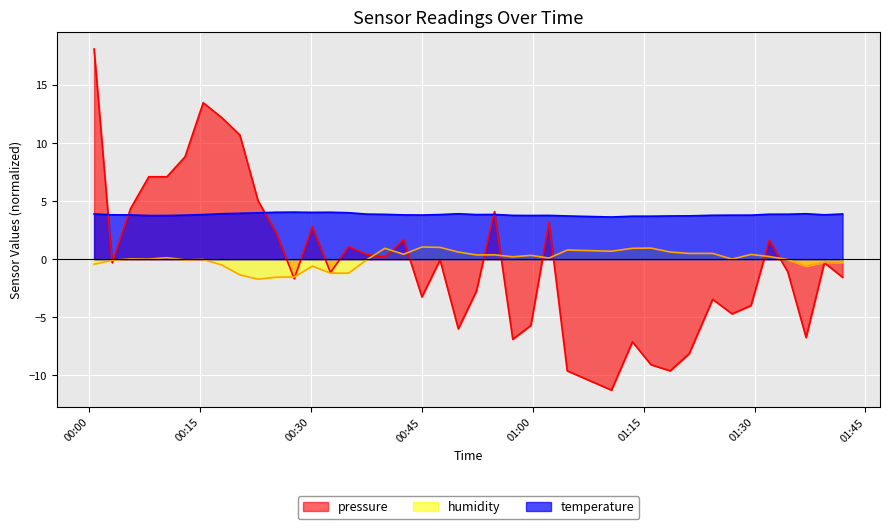

How many values in pressure are above zero?

18